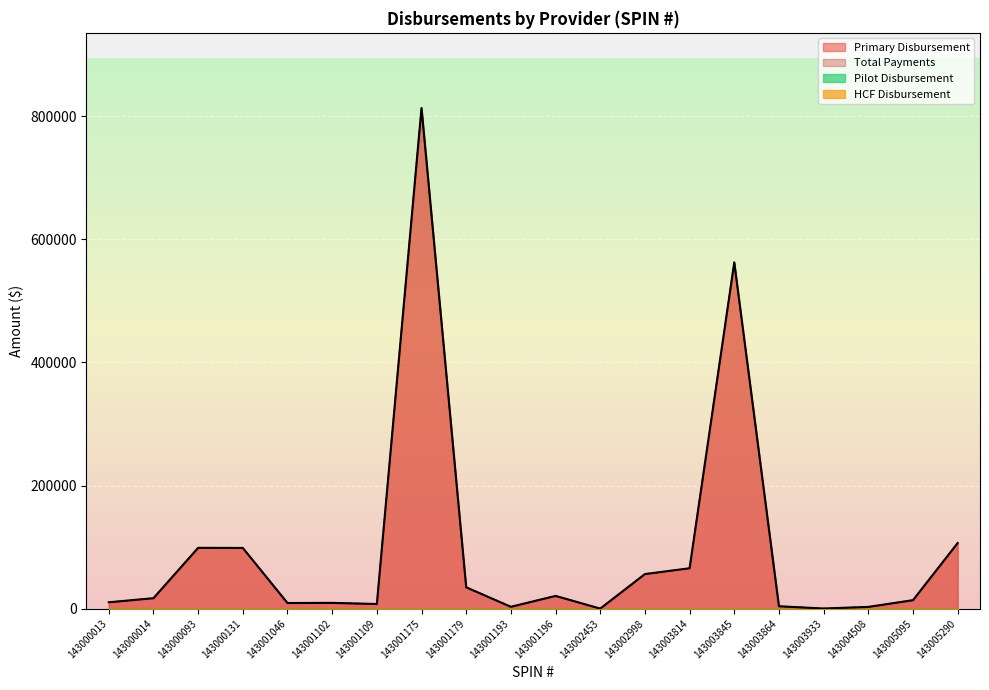

In Primary Disbursement, how many points are lower than both neighbors (excluding endpoints)?

5